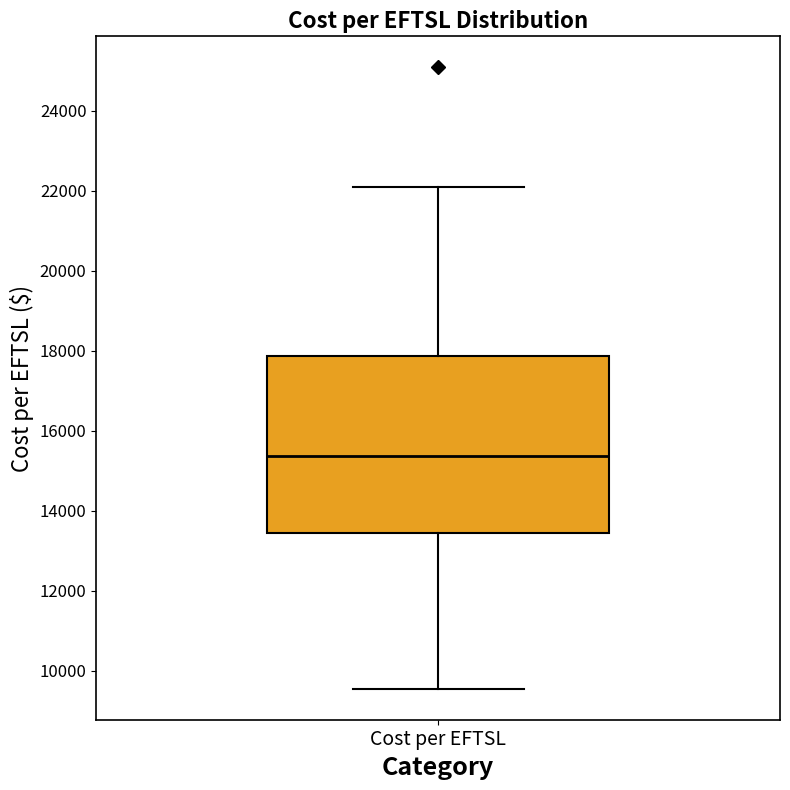

Transcribe this box plot: give where the median line is, the range the box spans, and where the two whiskers end, as read against the y-axis. The values are not printed on the chart, so give them approximately, as read against the axis.

median 15400, box 13400 to 17800, whiskers 9600 to 22000